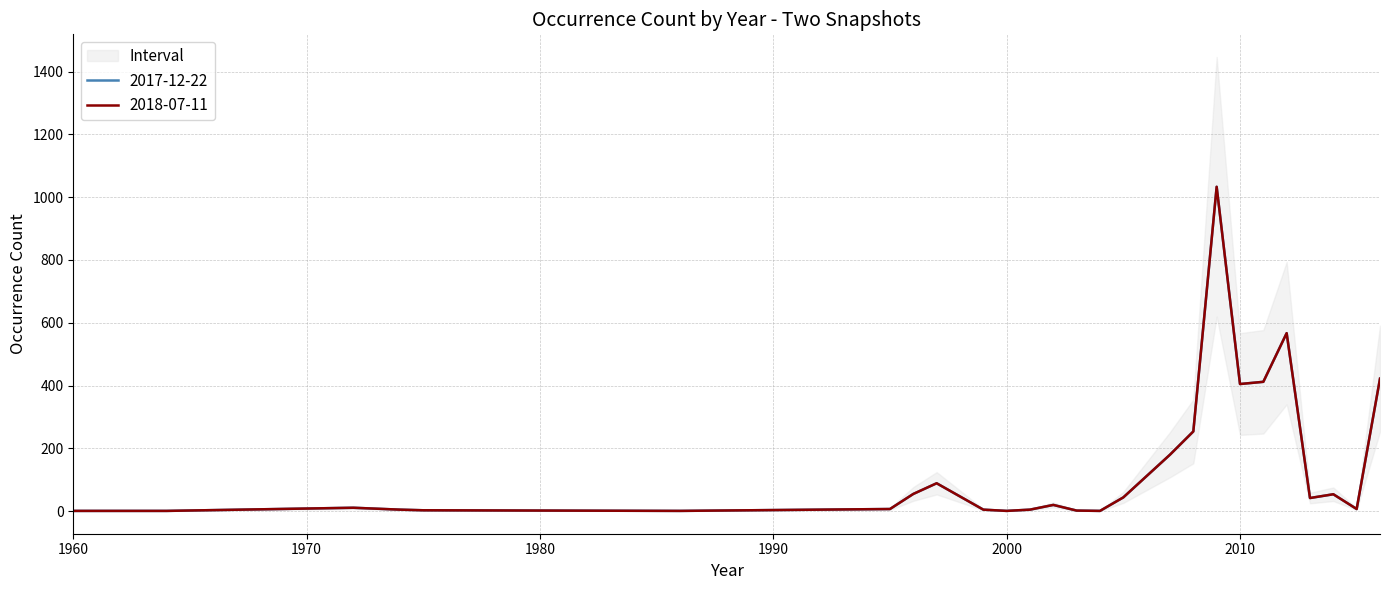

Which series has the largest range (max minus min)?

2017-12-22